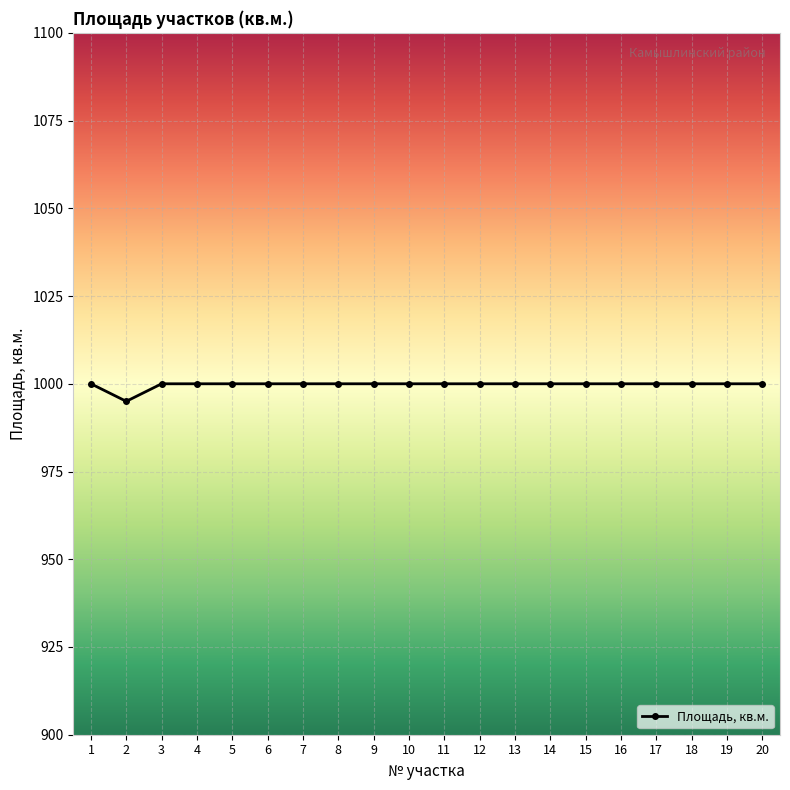

What is the ratio of the value at 7 to the value at 4?

1.0